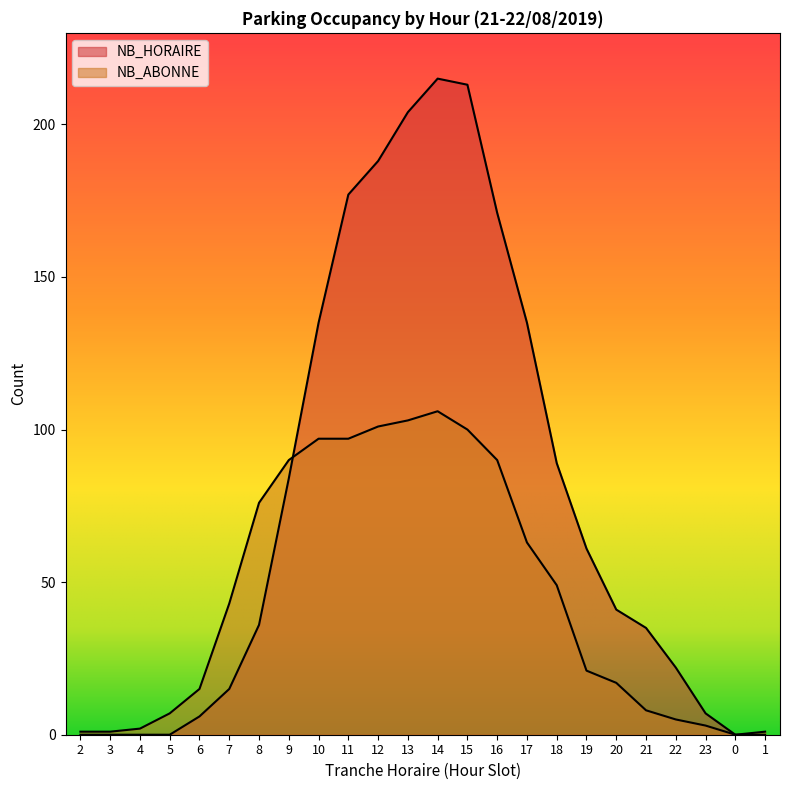

Reading right to left, what are all the values shown in this chart?

NB_HORAIRE: 1=0	0=0	23=7	22=22	21=35	20=41	19=61	18=89	17=135	16=171	15=213	14=215	13=204	12=188	11=177	10=135	9=84	8=36	7=15	6=6	5=0	4=0	3=0	2=0
NB_ABONNE: 1=1	0=0	23=3	22=5	21=8	20=17	19=21	18=49	17=63	16=90	15=100	14=106	13=103	12=101	11=97	10=97	9=90	8=76	7=43	6=15	5=7	4=2	3=1	2=1